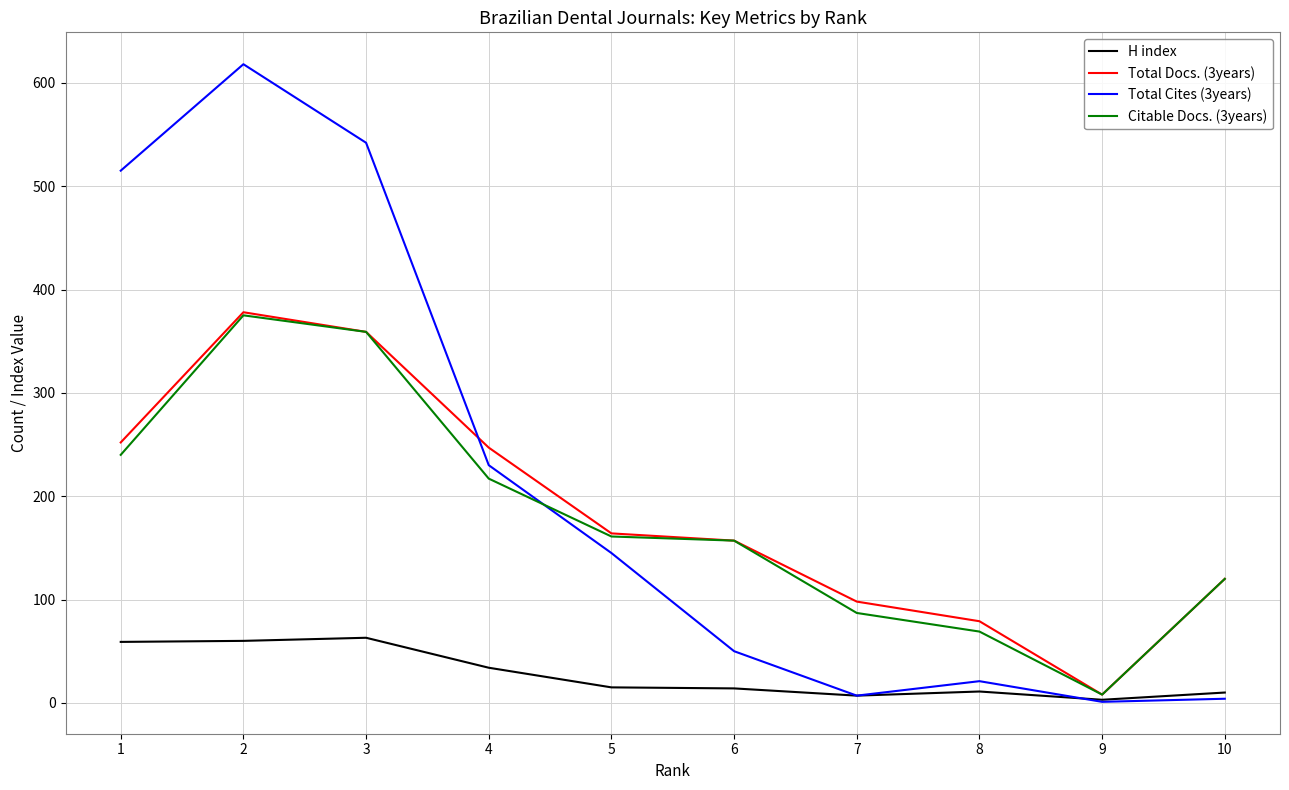

Which series has the widest spread of values?

Total Cites (3years)